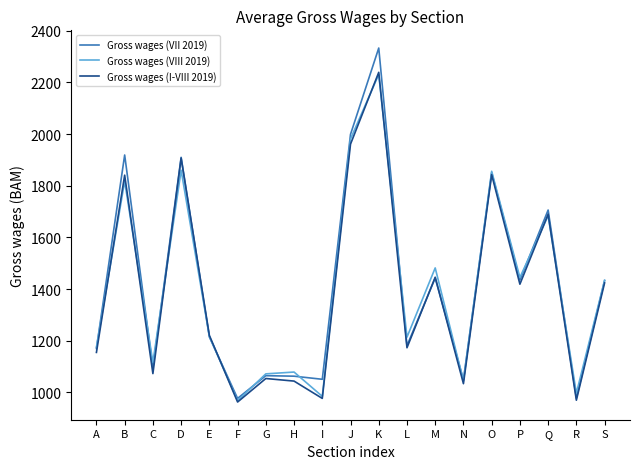

Is this an area chart (filled region under the line)?

No